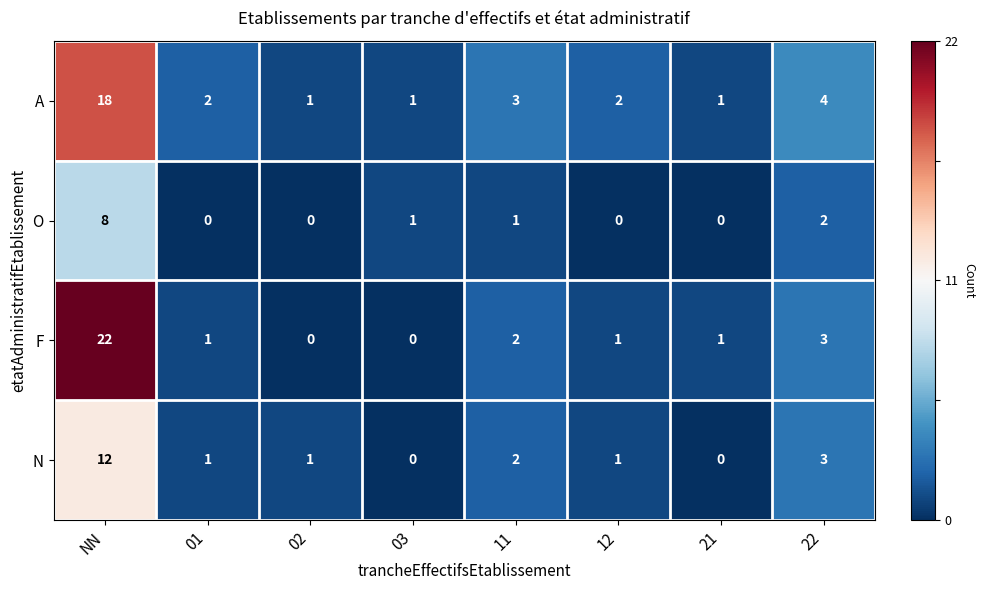

How many series are shown in this chart?

4